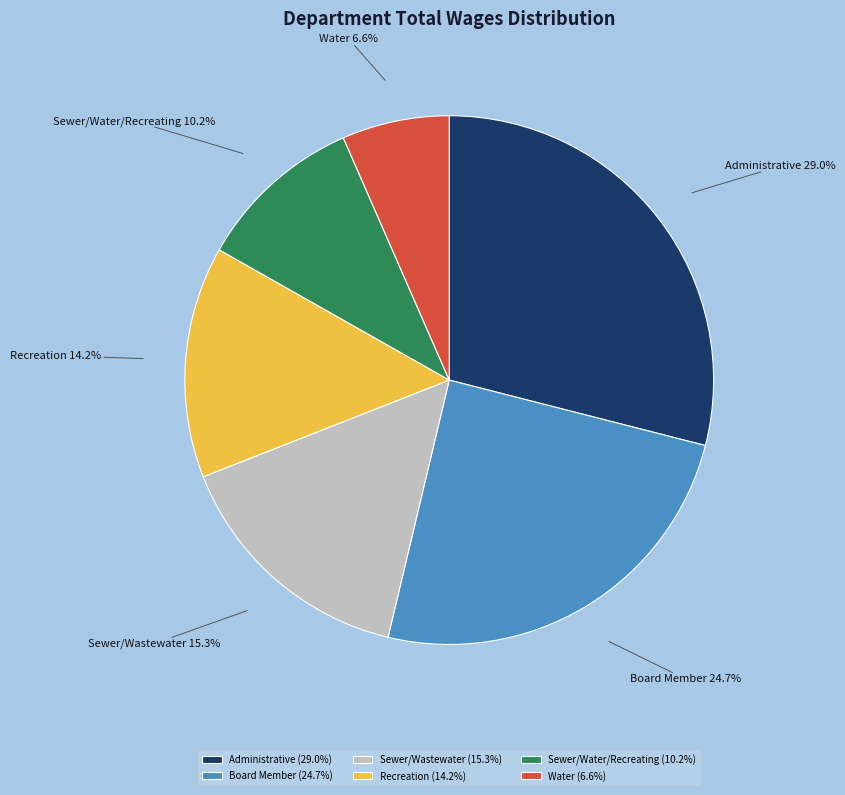

Rank the categories by value from lowest to highest.

Water, Sewer/Water/Recreating, Recreation, Sewer/Wastewater, Board Member, Administrative